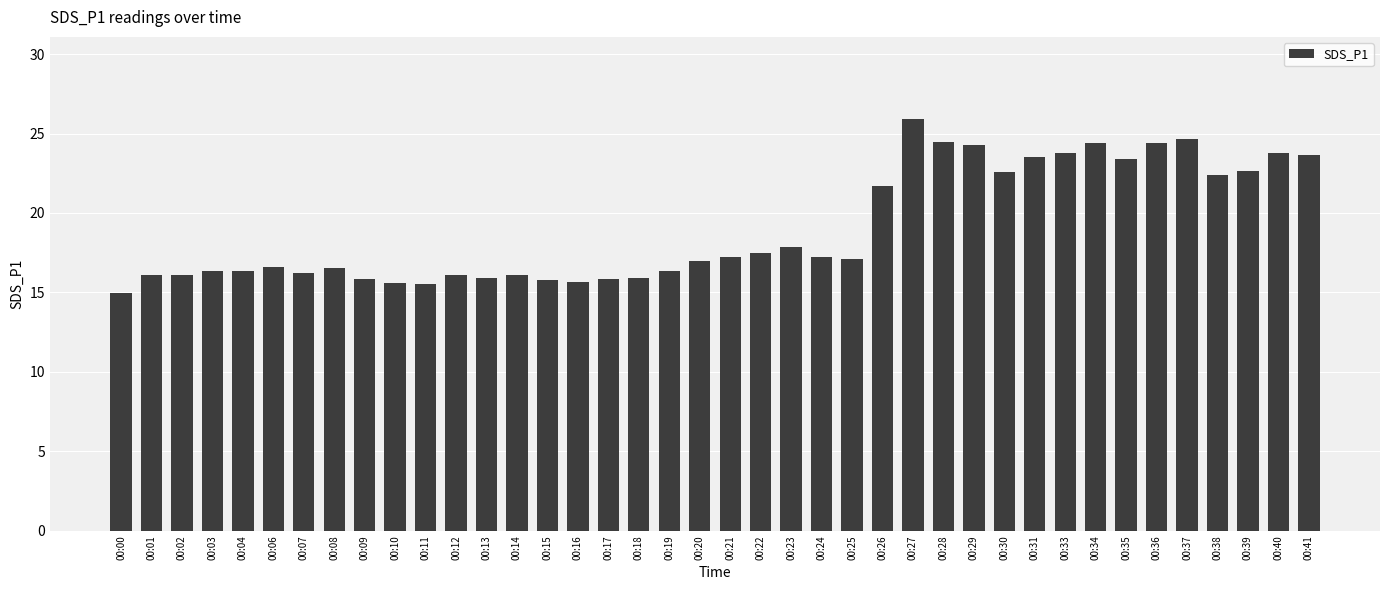

What is the sum of all values?

763.3